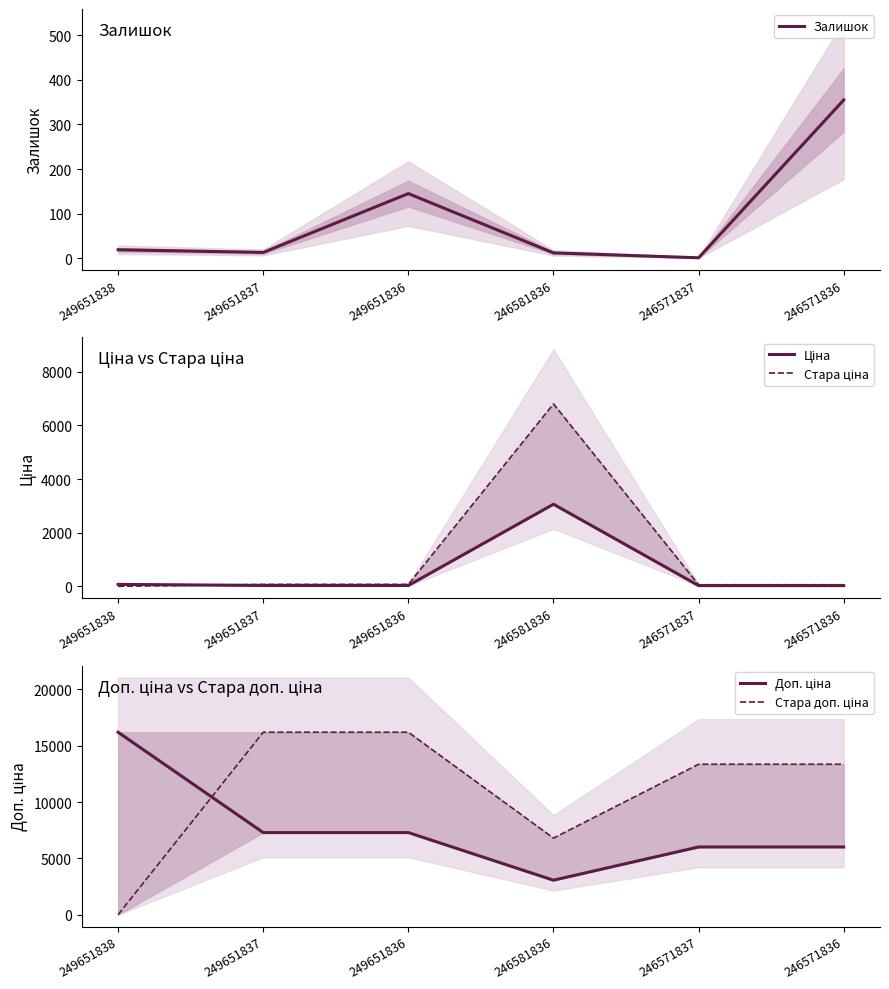

Which label corresponds to the smallest value in the chart?

249651838